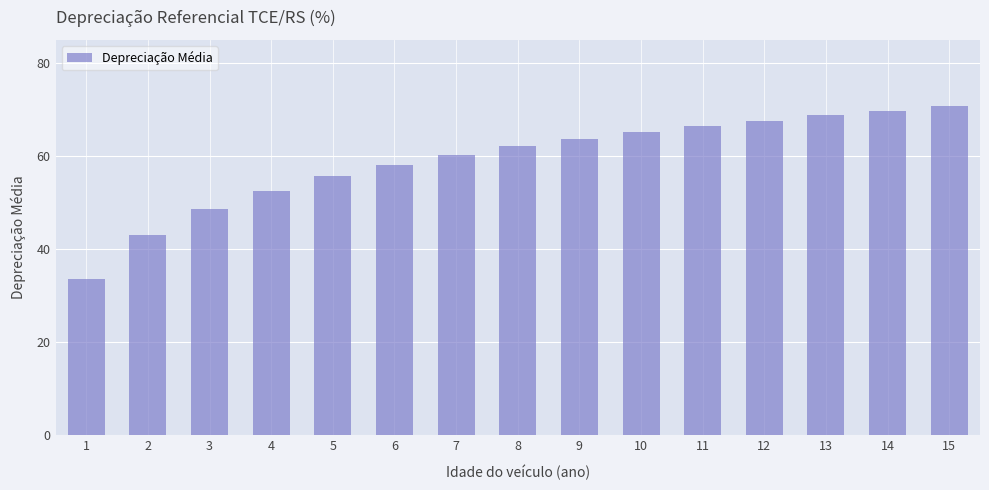

What is the change in value from 10 to 11?

+1.3